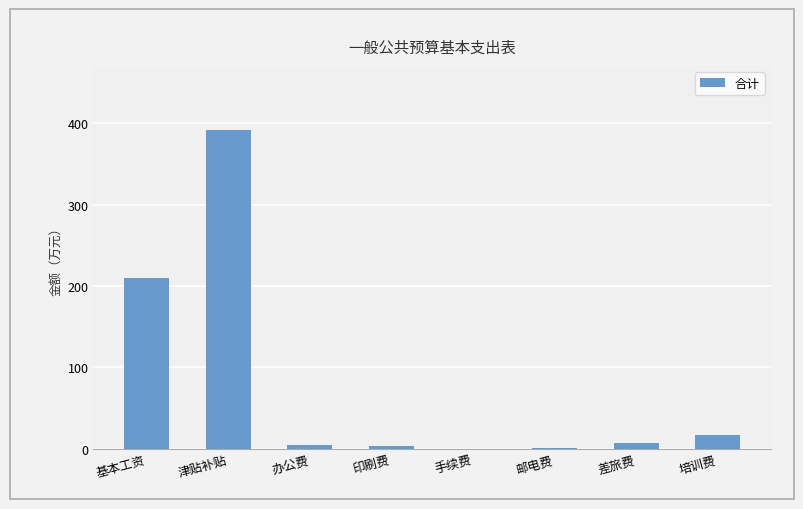

The chart shows a value of 195.1 at 津贴补贴. True or false?

False